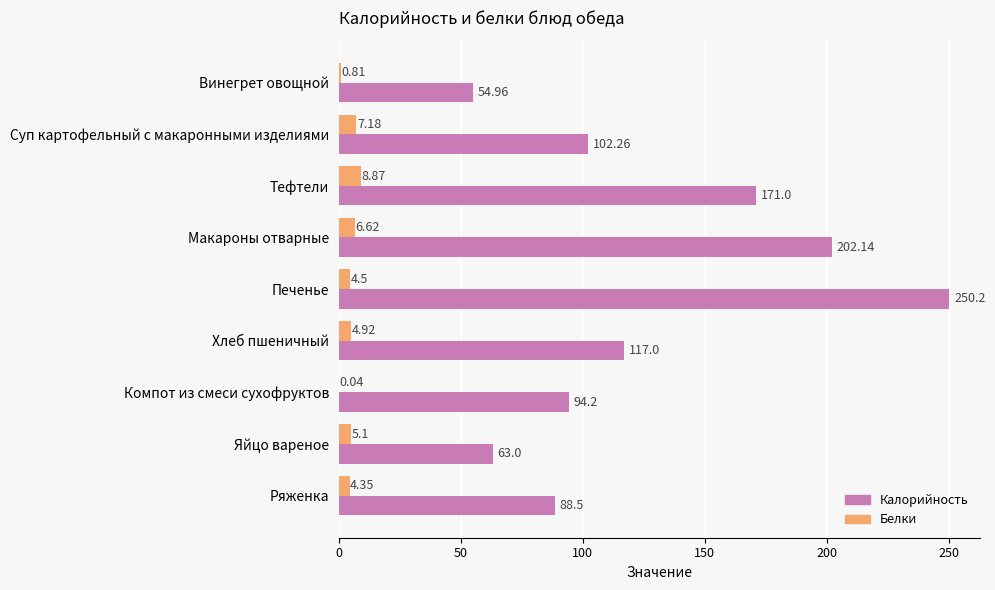

What is the sum of the Калорийность values at Хлеб пшеничный and Тефтели?

288.0